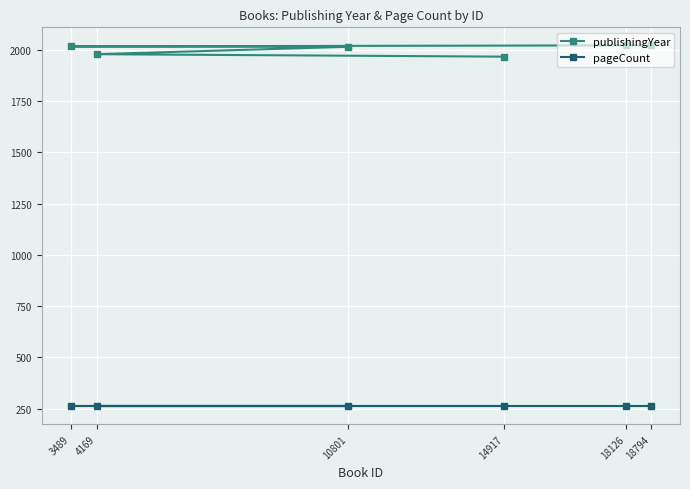

Is the value of publishingYear at 3489 greater than the value of pageCount at 4169?

Yes